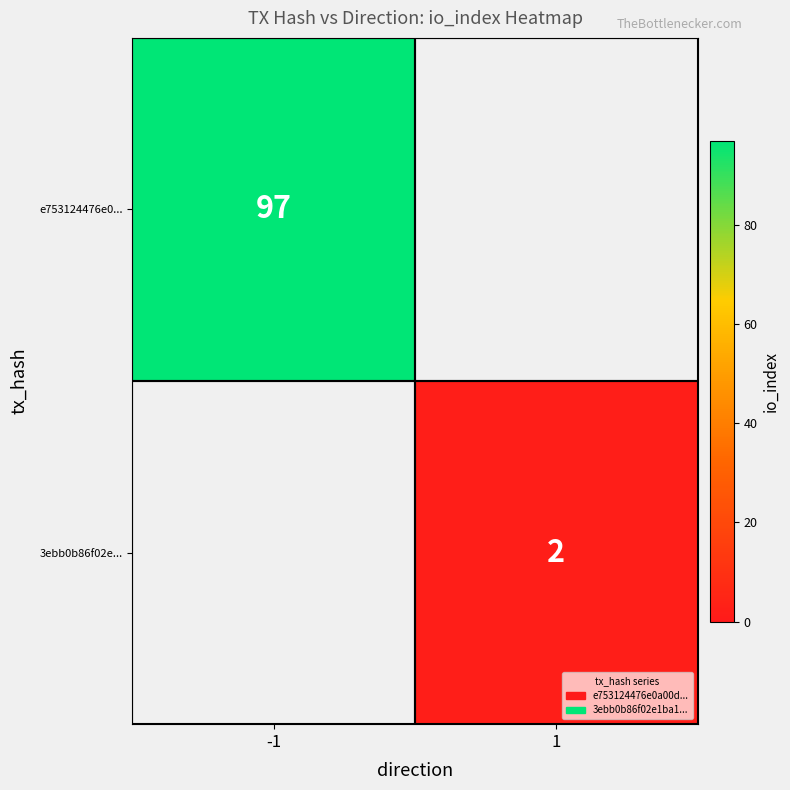

What is the difference between the highest and lowest values at -1?

97